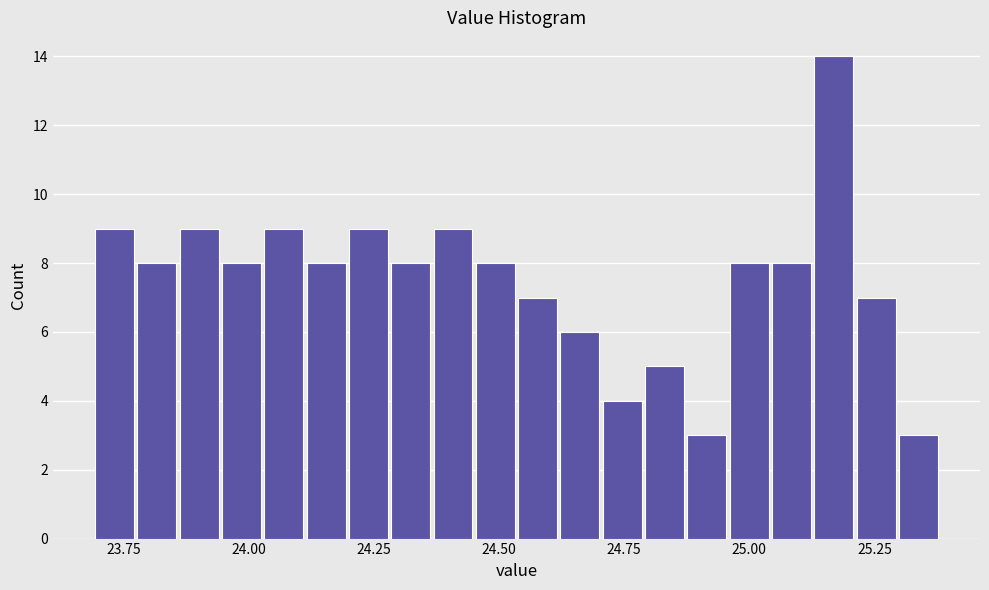

Around what value on the x-axis is the tallest bar? Give the approximate position of its centre, as read against the axis.

25.15